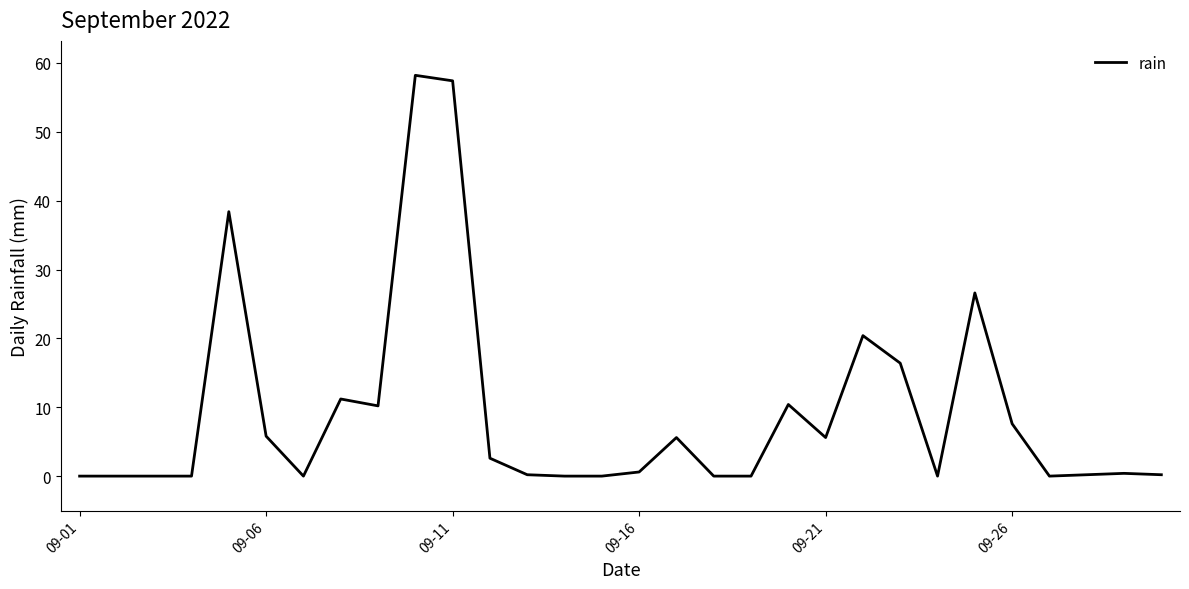

What is the maximum value shown in the chart?

58.2